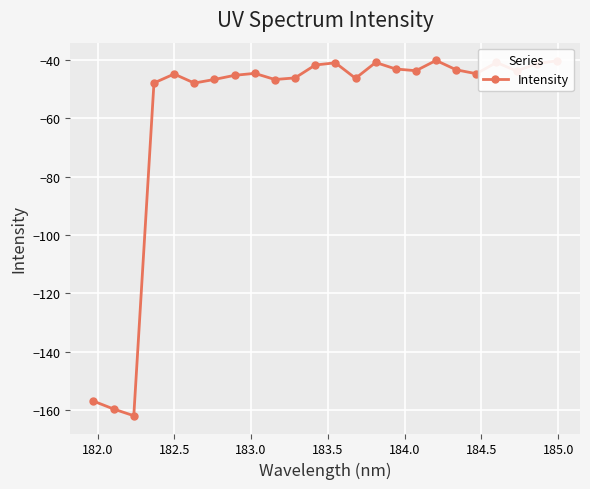

True or false: the data has more than 1 interior local peaks.

True